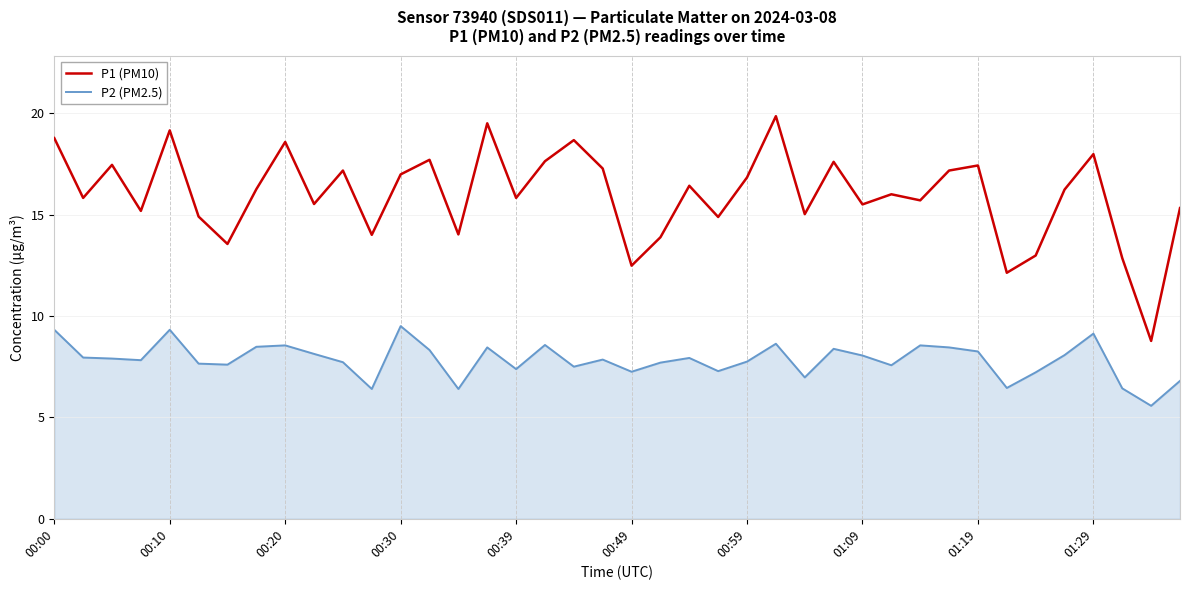

True or false: P1 (PM10) and P2 (PM2.5) cross at least once.

False